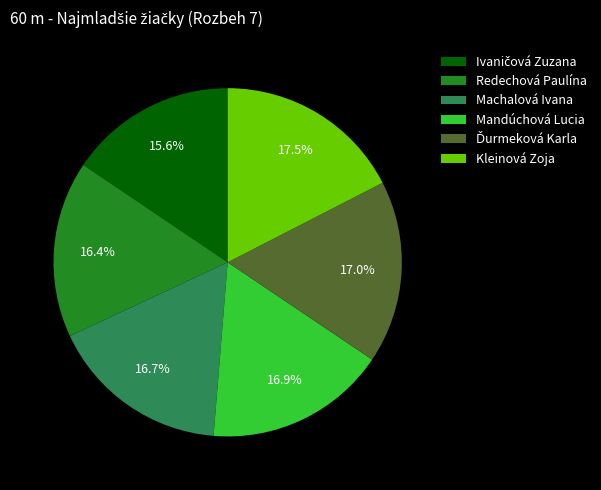

The Mandúchová Lucia slice represents 31% of the pie. True or false?

False